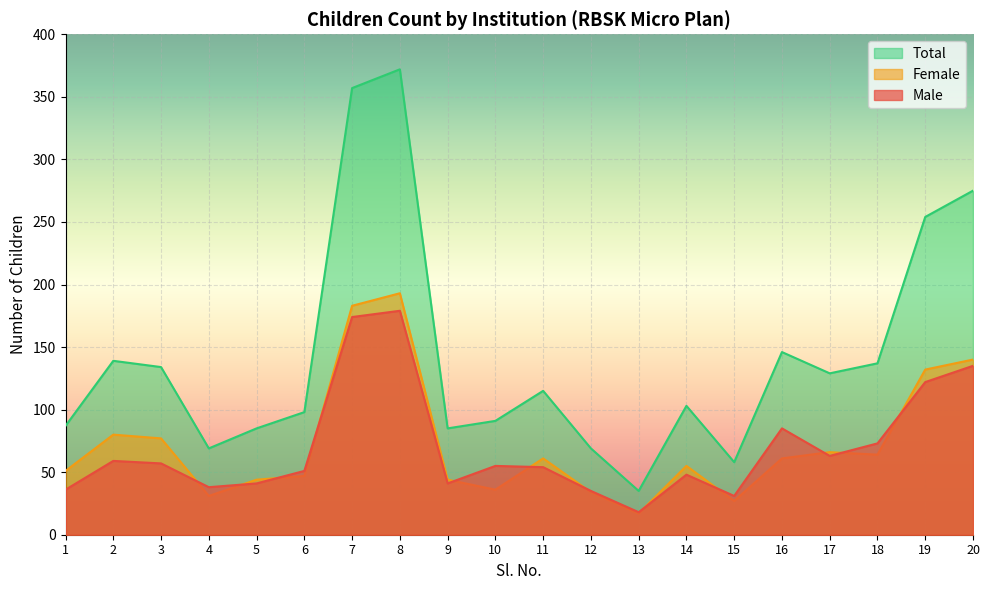

The Male series shows 17 at 14. True or false?

False